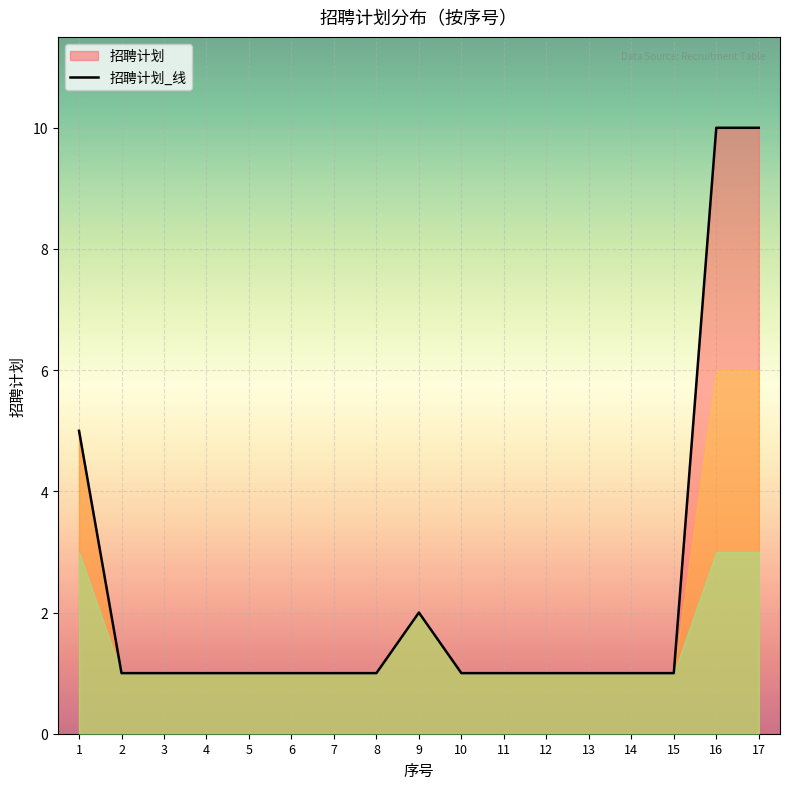

How many lines are shown in the chart?

1